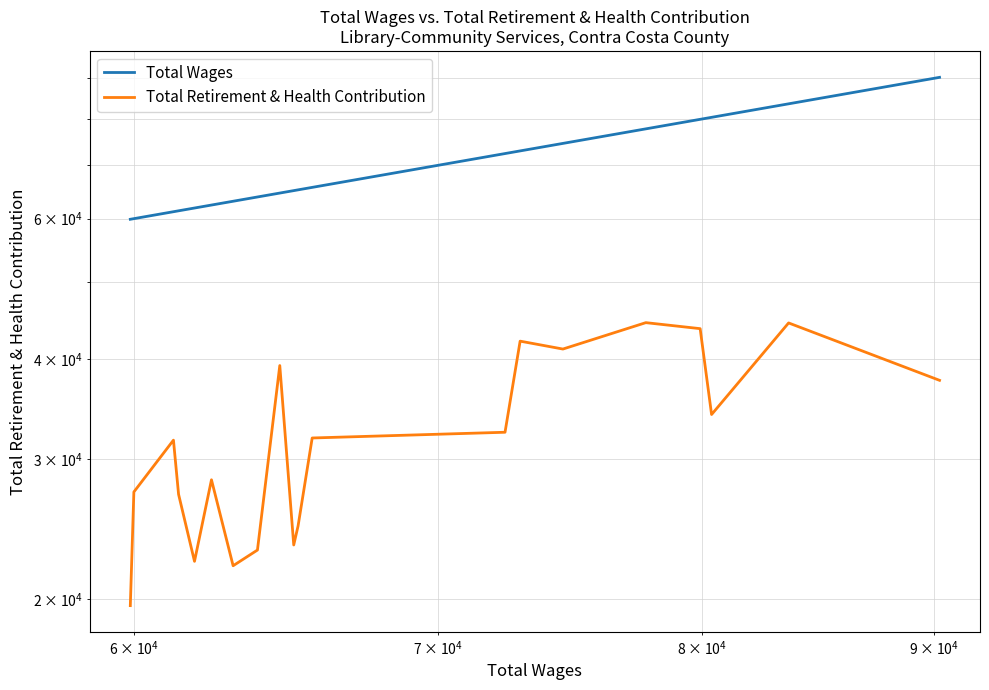

What is the average value of the Total Wages series?

69310.9